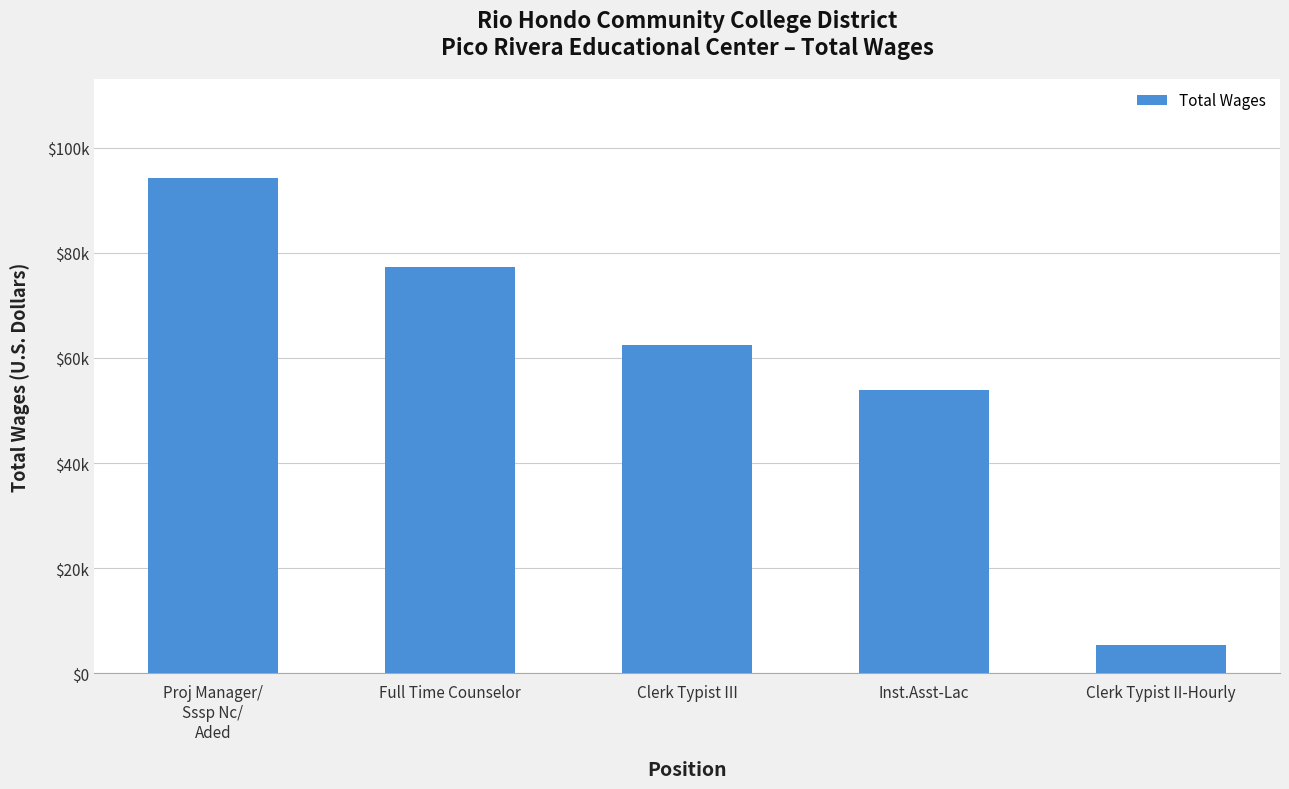

Does the chart contain any negative values?

No